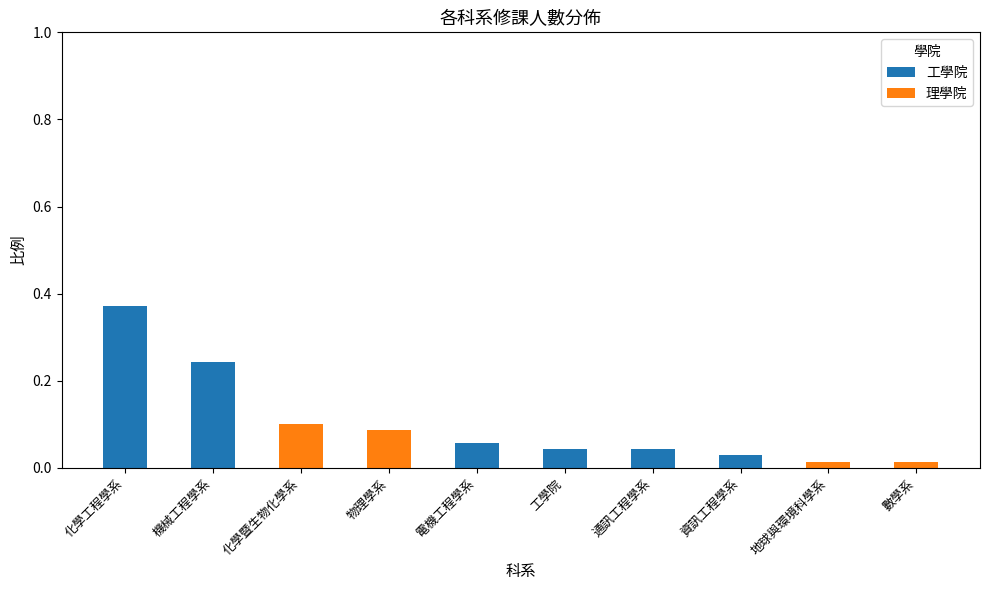

What is the sum of all 工學院 values?

0.8